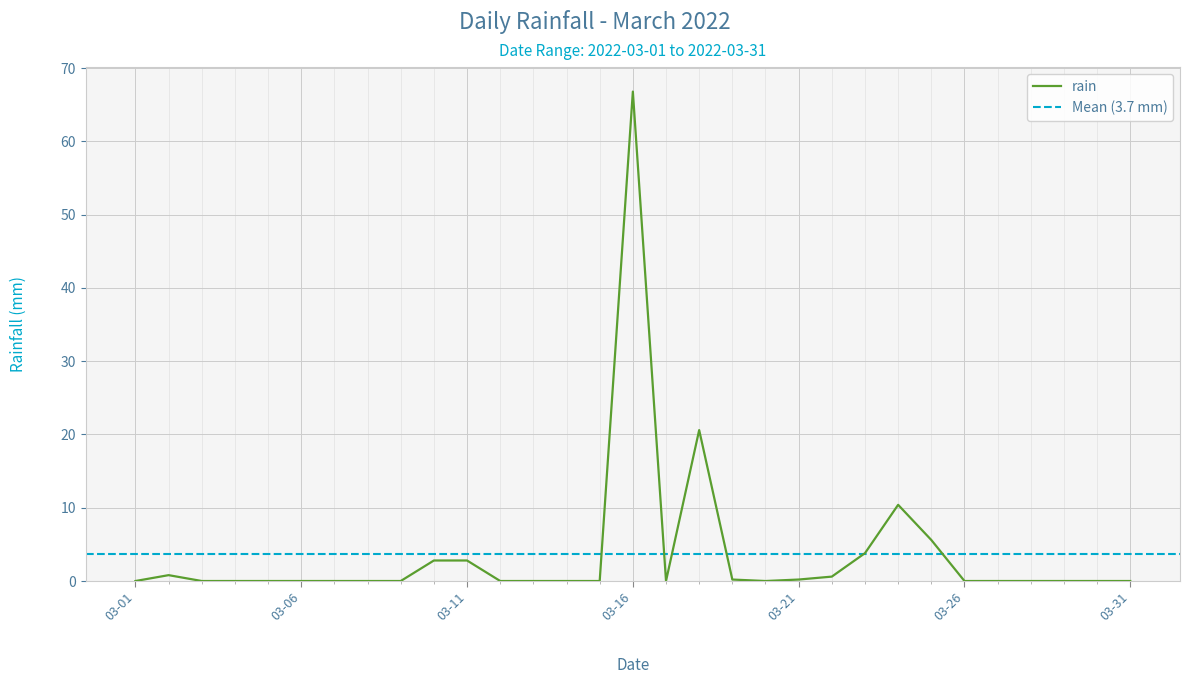

What is the average value?

3.7